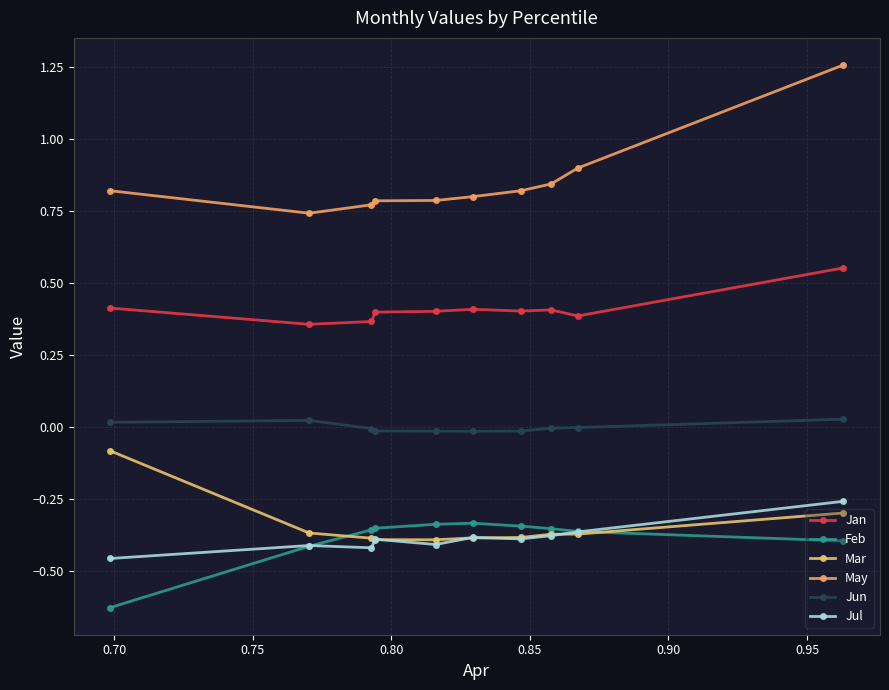

How many data points does each series have?

10